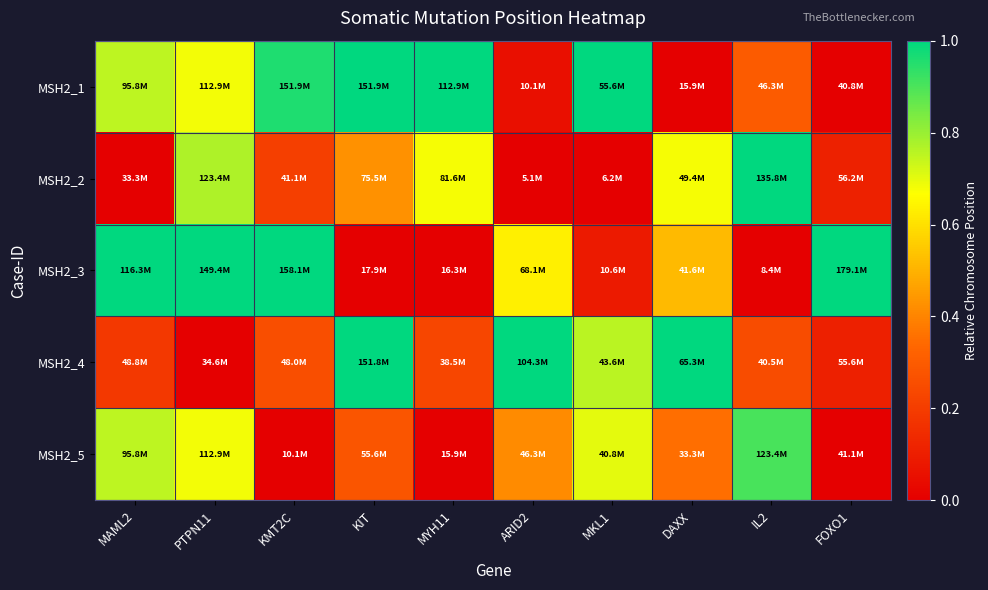

Reading right to left, what are all the values shown in this chart?

MSH2_1: FOXO1=0.0	IL2=0.3	DAXX=0.0	MKL1=1.0	ARID2=0.1	MYH11=1.0	KIT=1.0	KMT2C=1.0	PTPN11=0.7	MAML2=0.8
MSH2_2: FOXO1=0.1	IL2=1.0	DAXX=0.7	MKL1=0.0	ARID2=0.0	MYH11=0.7	KIT=0.4	KMT2C=0.2	PTPN11=0.8	MAML2=0.0
MSH2_3: FOXO1=1.0	IL2=0.0	DAXX=0.5	MKL1=0.1	ARID2=0.6	MYH11=0.0	KIT=0.0	KMT2C=1.0	PTPN11=1.0	MAML2=1.0
MSH2_4: FOXO1=0.1	IL2=0.3	DAXX=1.0	MKL1=0.8	ARID2=1.0	MYH11=0.2	KIT=1.0	KMT2C=0.3	PTPN11=0.0	MAML2=0.2
MSH2_5: FOXO1=0.0	IL2=0.9	DAXX=0.4	MKL1=0.7	ARID2=0.4	MYH11=0.0	KIT=0.3	KMT2C=0.0	PTPN11=0.7	MAML2=0.8